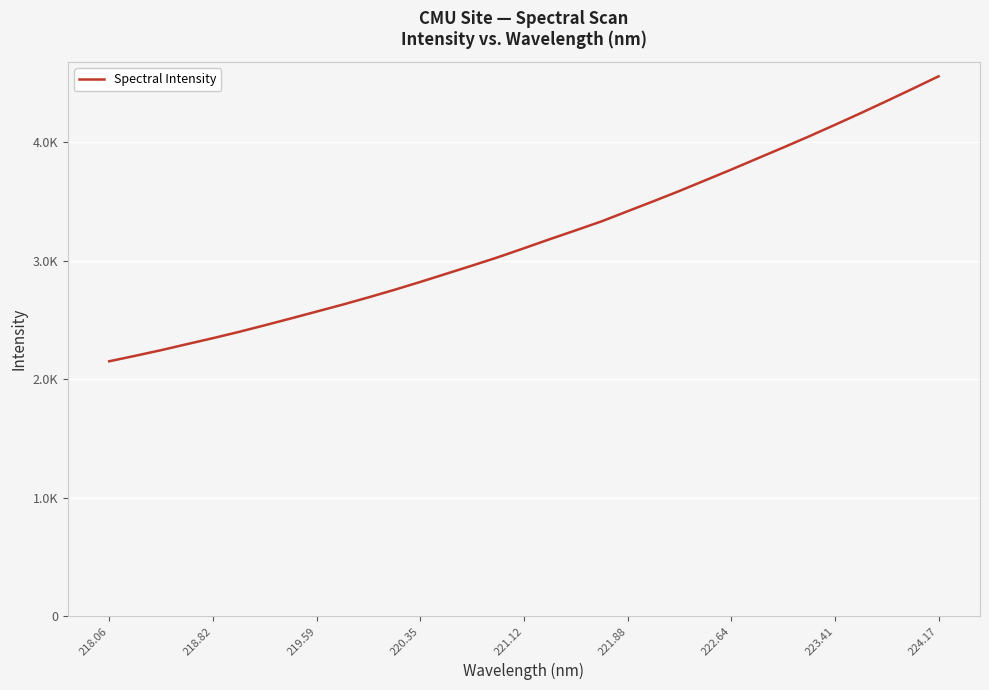

Reading left to right, list all the values displayed in this chart.

2150.8	2196.9	2244.4	2295.5	2346.0	2398.7	2454.8	2512.0	2570.5	2629.0	2690.5	2754.1	2820.7	2889.8	2958.7	3029.5	3105.1	3181.8	3256.5	3332.5	3417.5	3502.1	3588.6	3678.7	3769.0	3862.0	3954.5	4049.1	4146.3	4245.4	4347.2	4450.6	4555.4